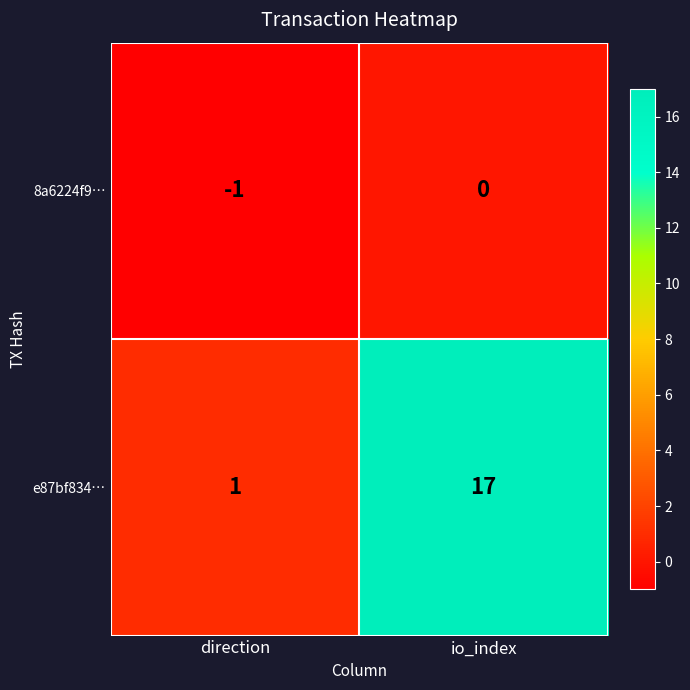

What is the greatest value displayed?

17